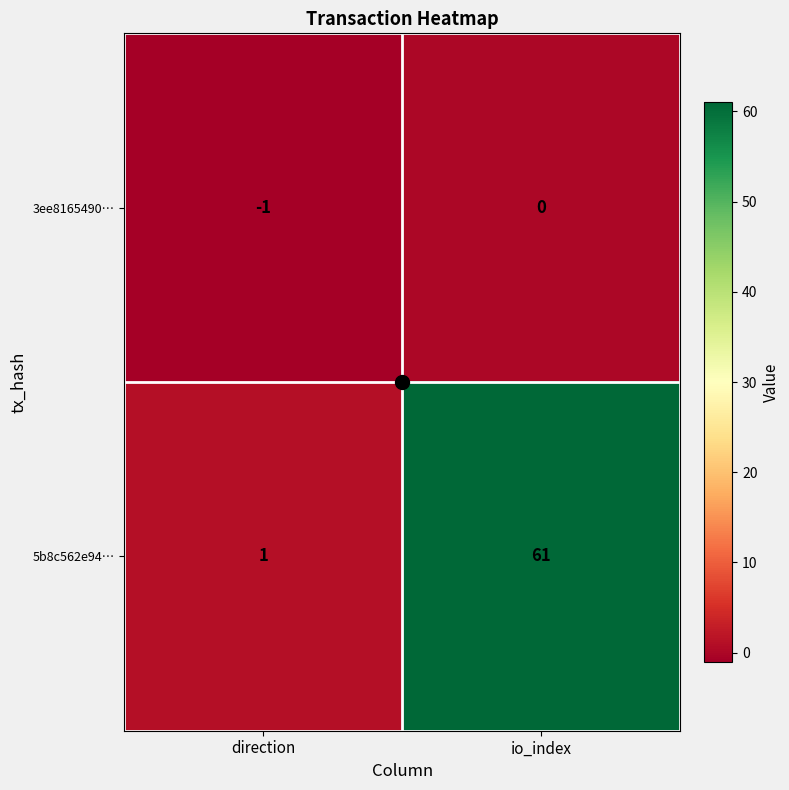

Rank the series at direction from lowest to highest value.

3ee8165490…, 5b8c562e94…